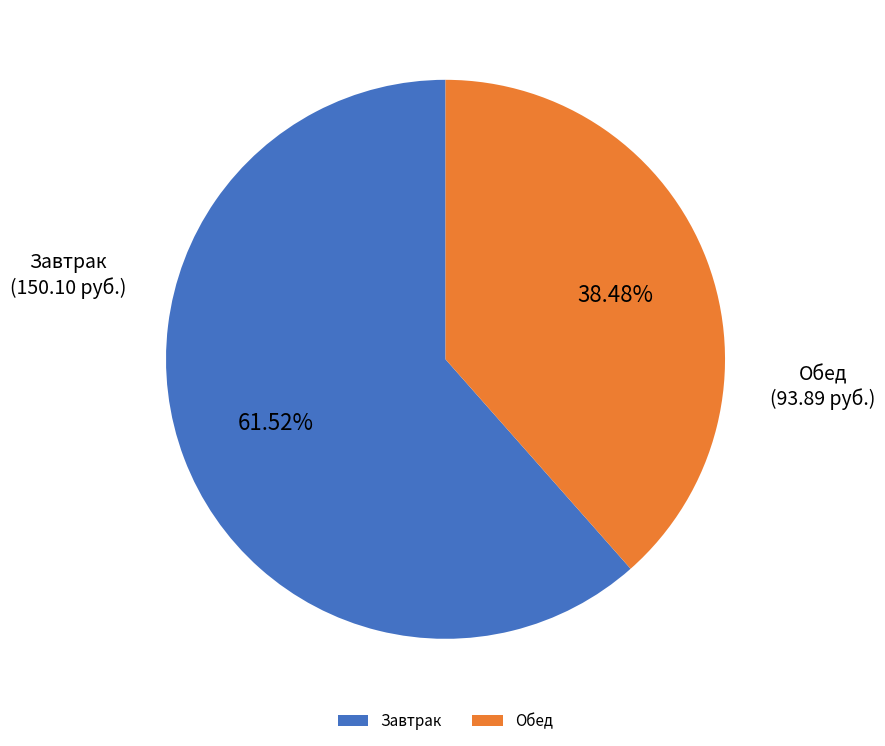

Does any single category account for the majority?

Yes